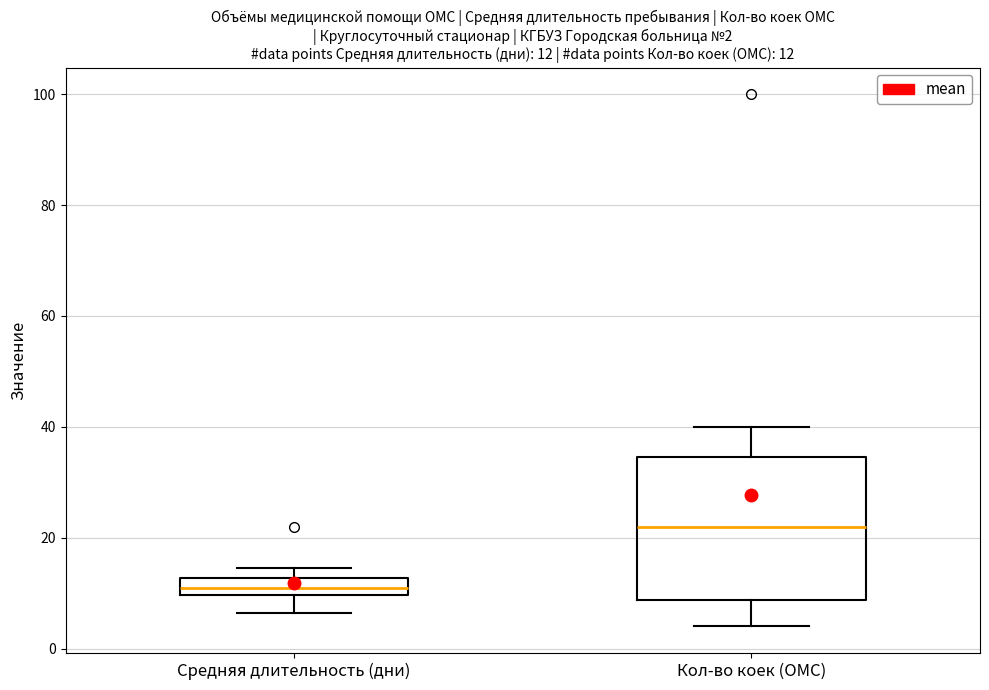

Which box is the tallest, from its lower edge to its upper edge?

Кол-во коек (ОМС)